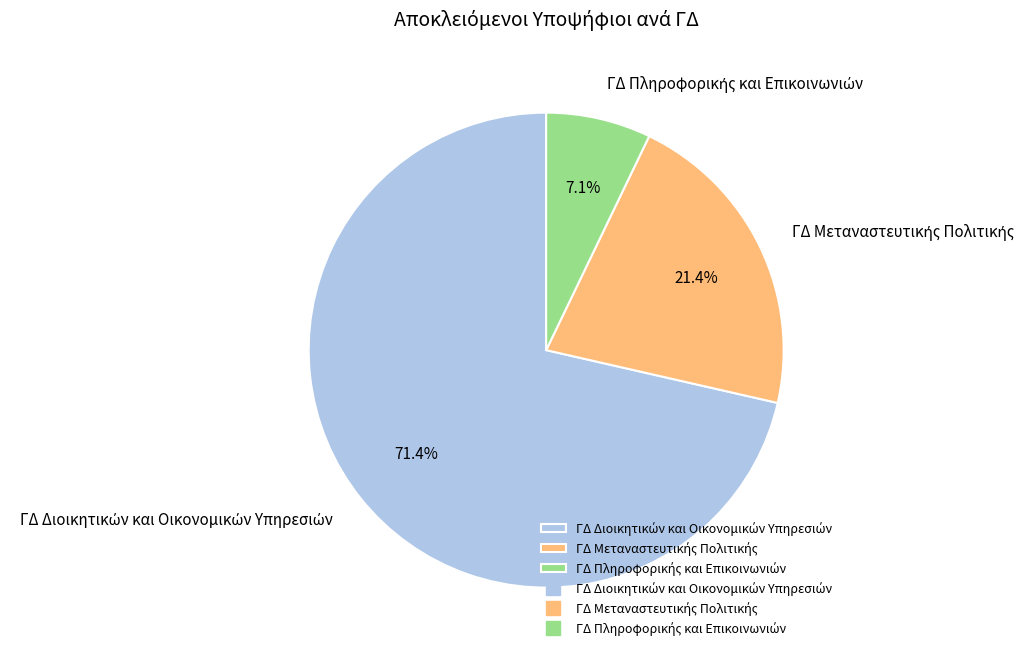

Is there any slice that represents more than half of the pie?

Yes